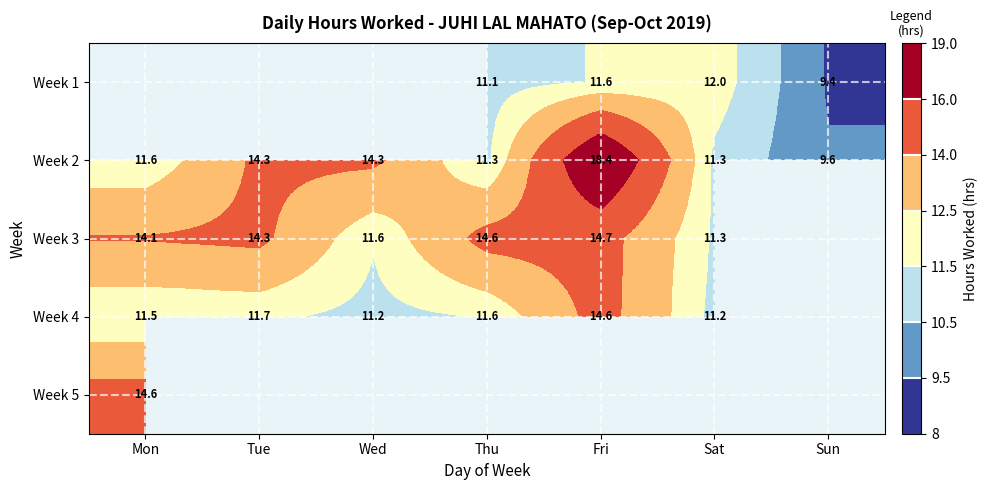

The Week 3 series shows 16.2 at Sat. True or false?

False